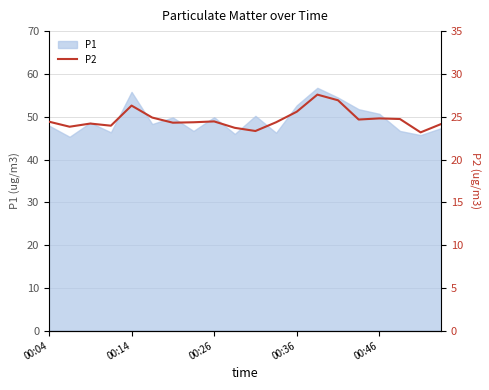

The chart shows a value of 41.7 at 13. True or false?

False